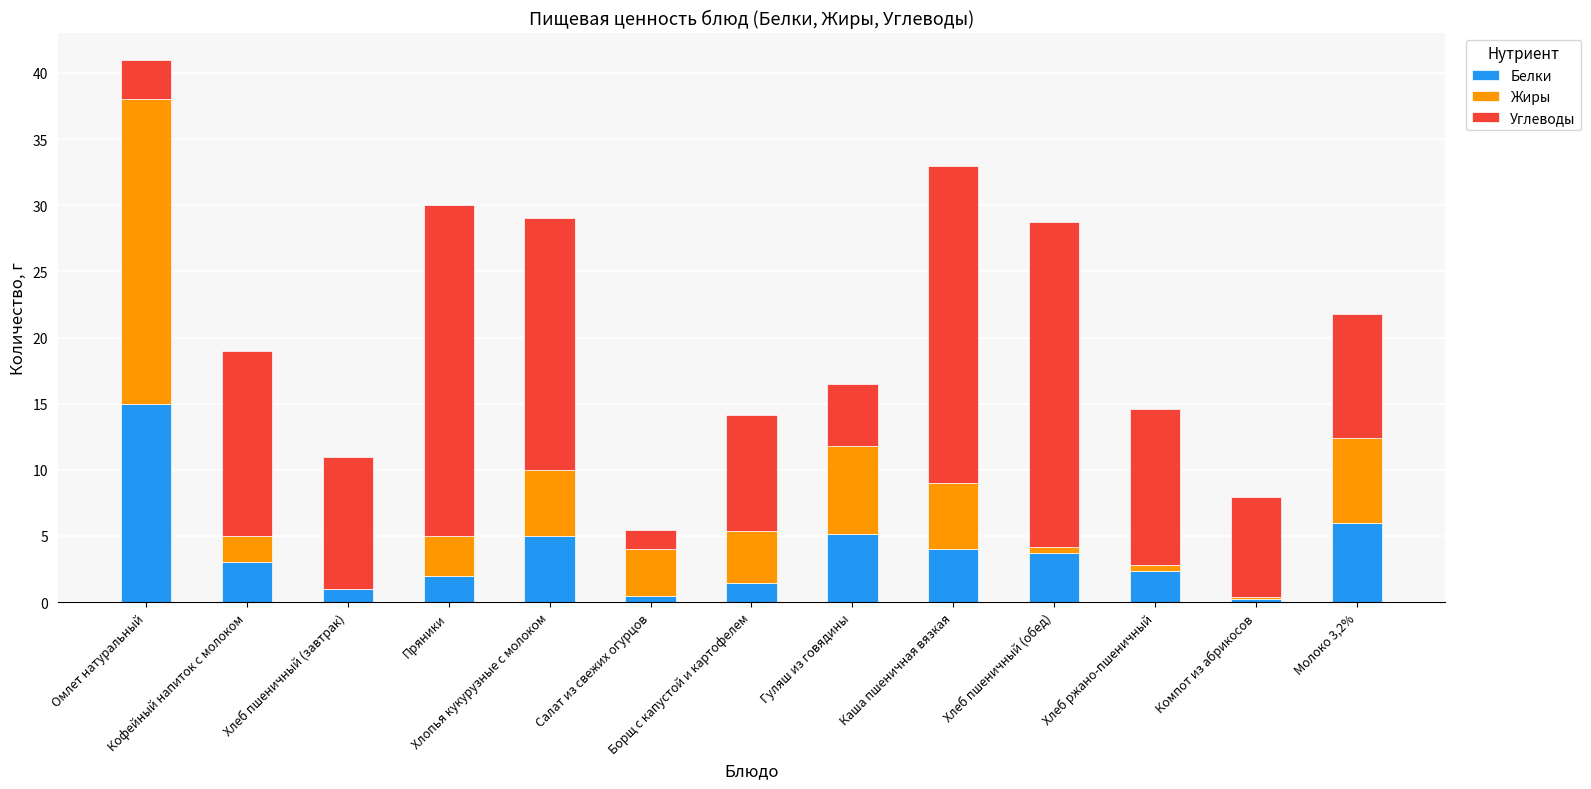

What is the highest value of the Белки series?

15.0